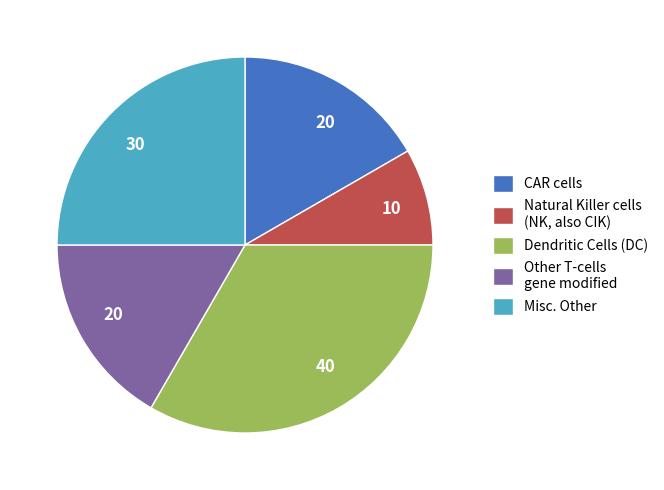

How many segments does this pie chart have?

5